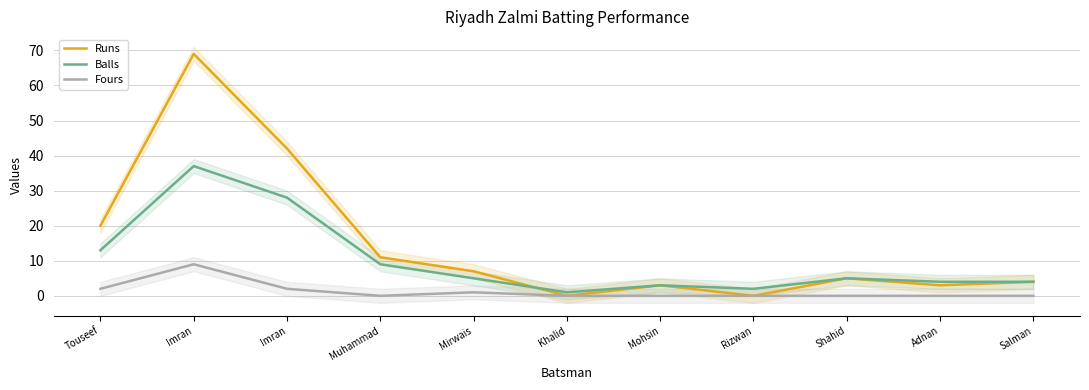

What is the label of the 11th point from the left?

Salman